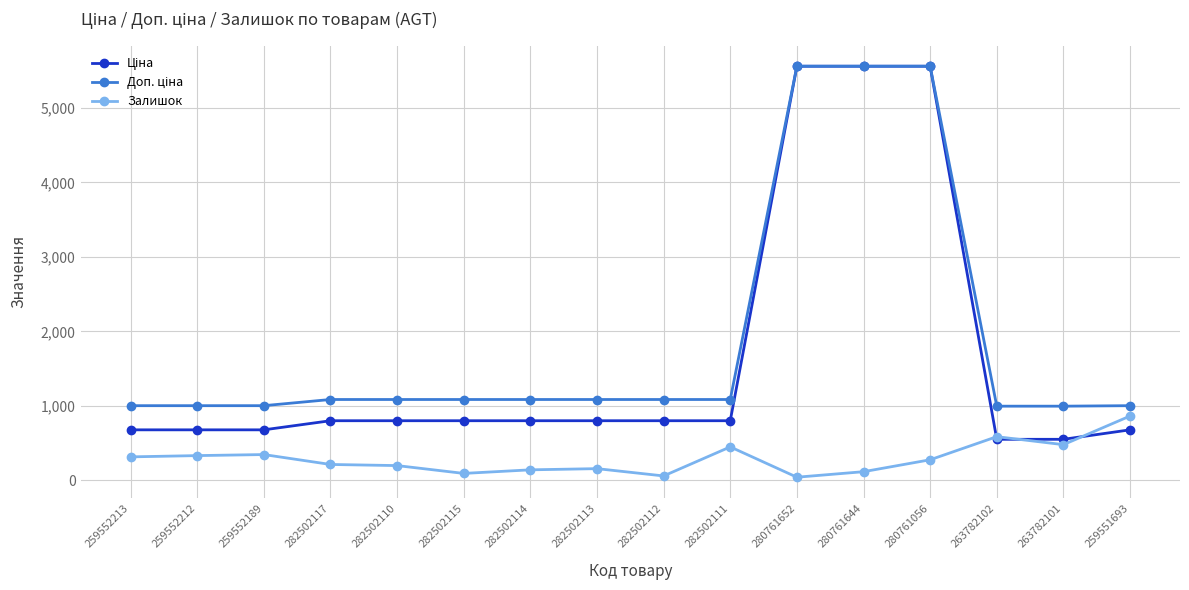

The Залишок series shows 95.0 at 282502115. True or false?

True